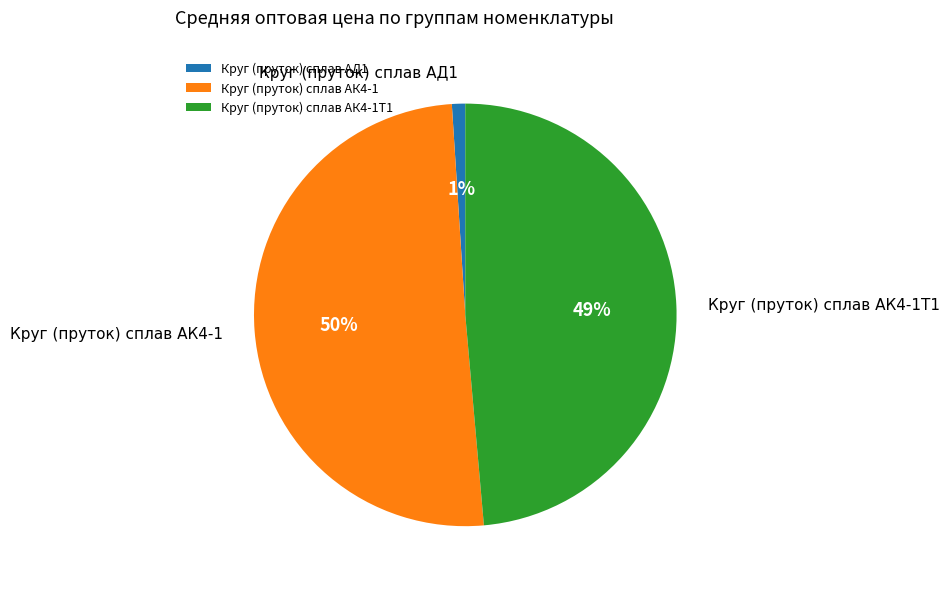

Does Круг (пруток) сплав АК4-1Т1 account for over 50% of the chart?

No